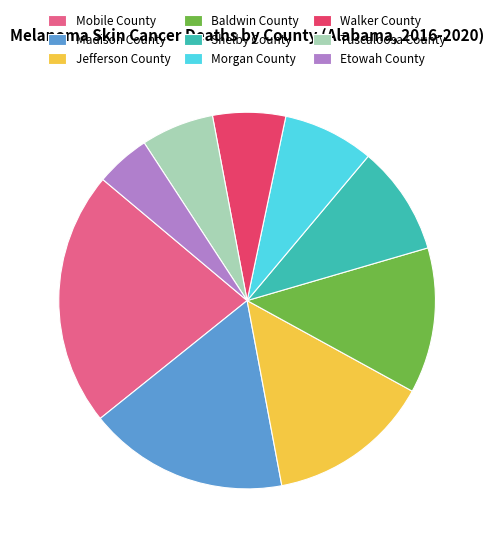

Which slice is the smallest?

Etowah County